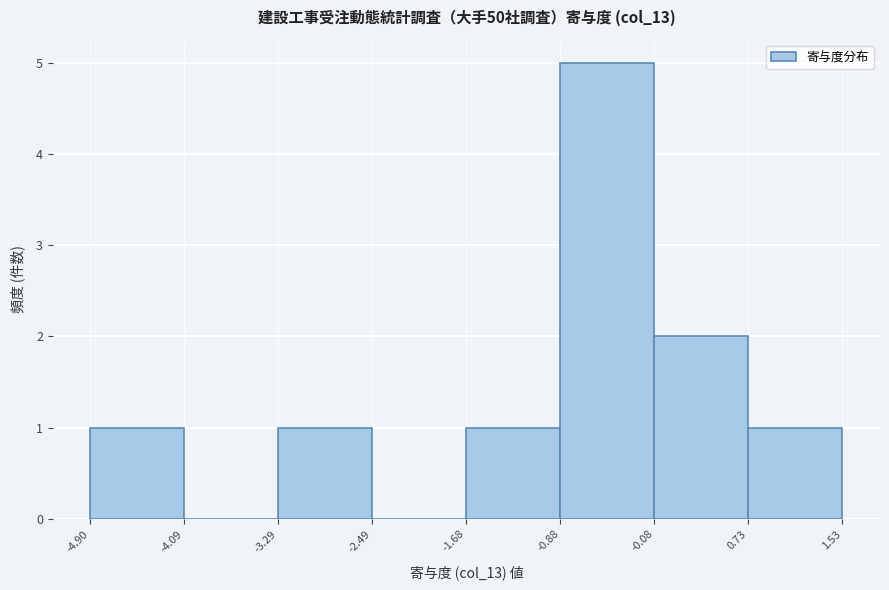

What is the height of the bar covering -0.08 to 0.73 on the x-axis? The values are not printed on the chart, so give them approximately, as read against the axis.

2